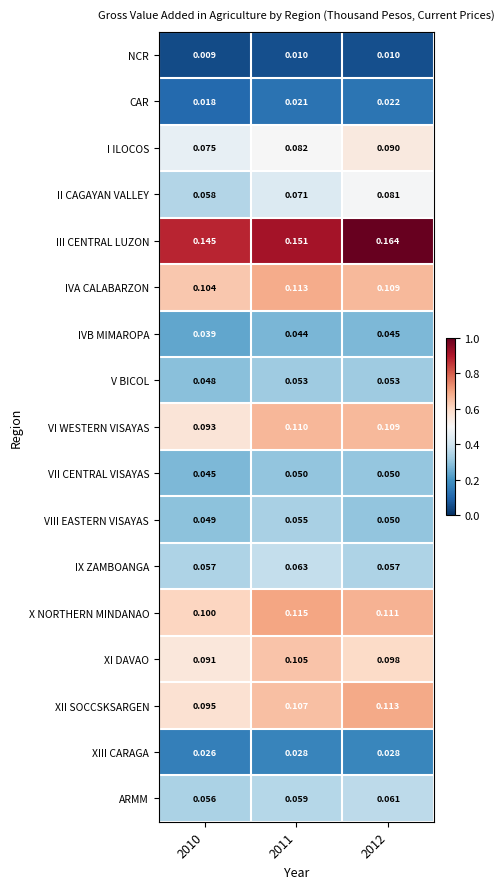

At 2011, list the series in order from smallest to largest.

NCR, CAR, XIII CARAGA, IVB MIMAROPA, VII CENTRAL VISAYAS, V BICOL, VIII EASTERN VISAYAS, ARMM, IX ZAMBOANGA, II CAGAYAN VALLEY, I ILOCOS, XI DAVAO, XII SOCCSKSARGEN, VI WESTERN VISAYAS, IVA CALABARZON, X NORTHERN MINDANAO, III CENTRAL LUZON